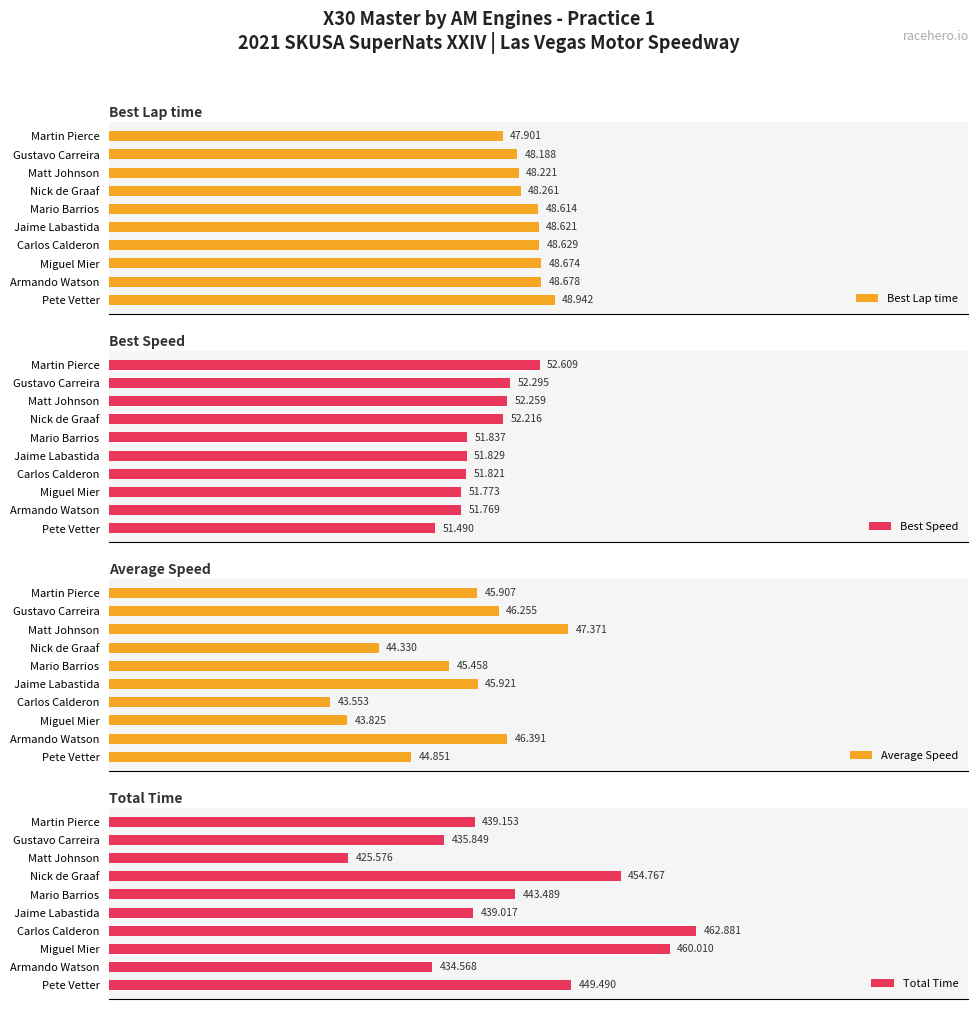

At how many categories does at least one series exceed 177?

10